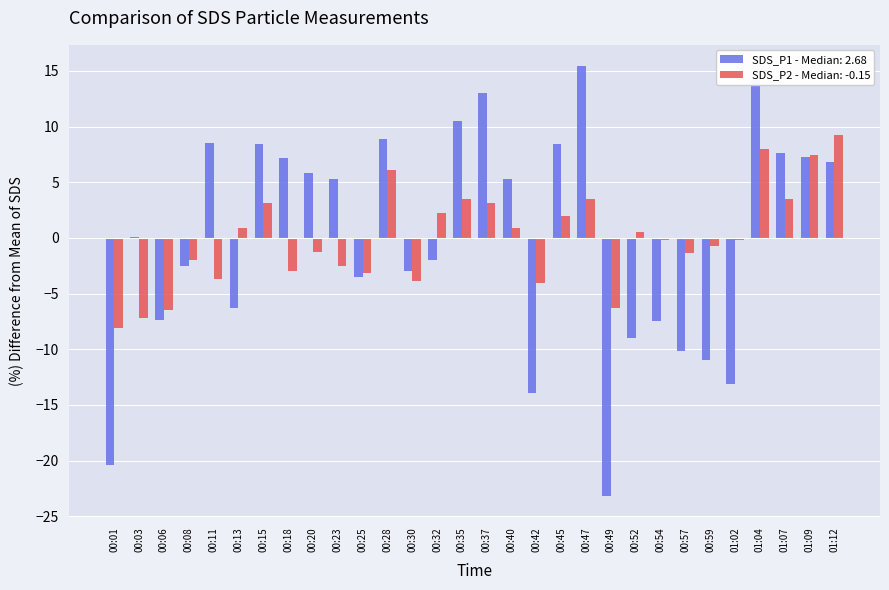

At which category does the chart reach its peak across all series?

00:47